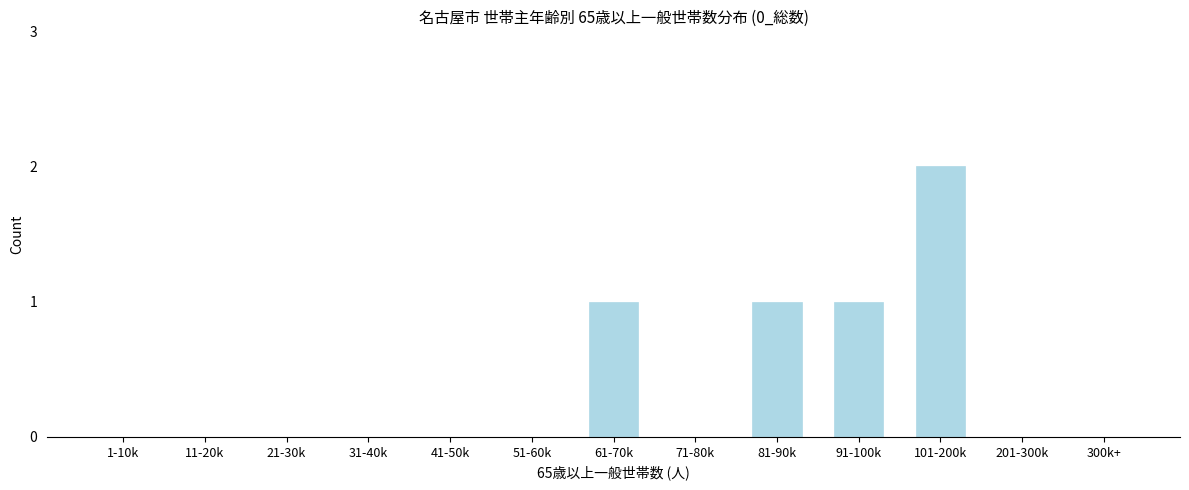

Reading left to right, transcribe all the data shown in this chart.

1-10k=0	11-20k=0	21-30k=0	31-40k=0	41-50k=0	51-60k=0	61-70k=1	71-80k=0	81-90k=1	91-100k=1	101-200k=2	201-300k=0	300k+=0